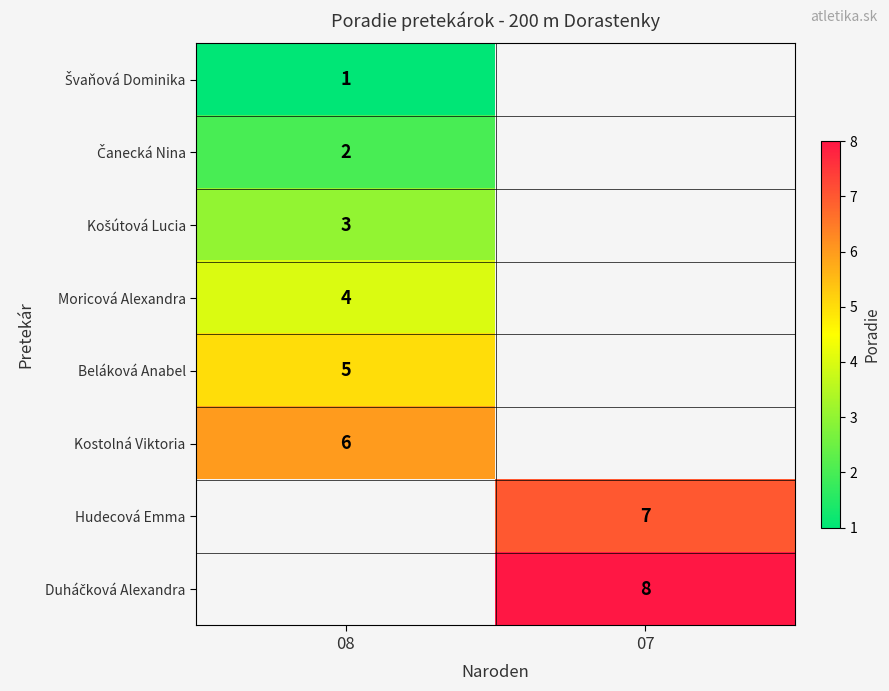

Is it true that Kostolná Viktoria equals 3 at 08?

False